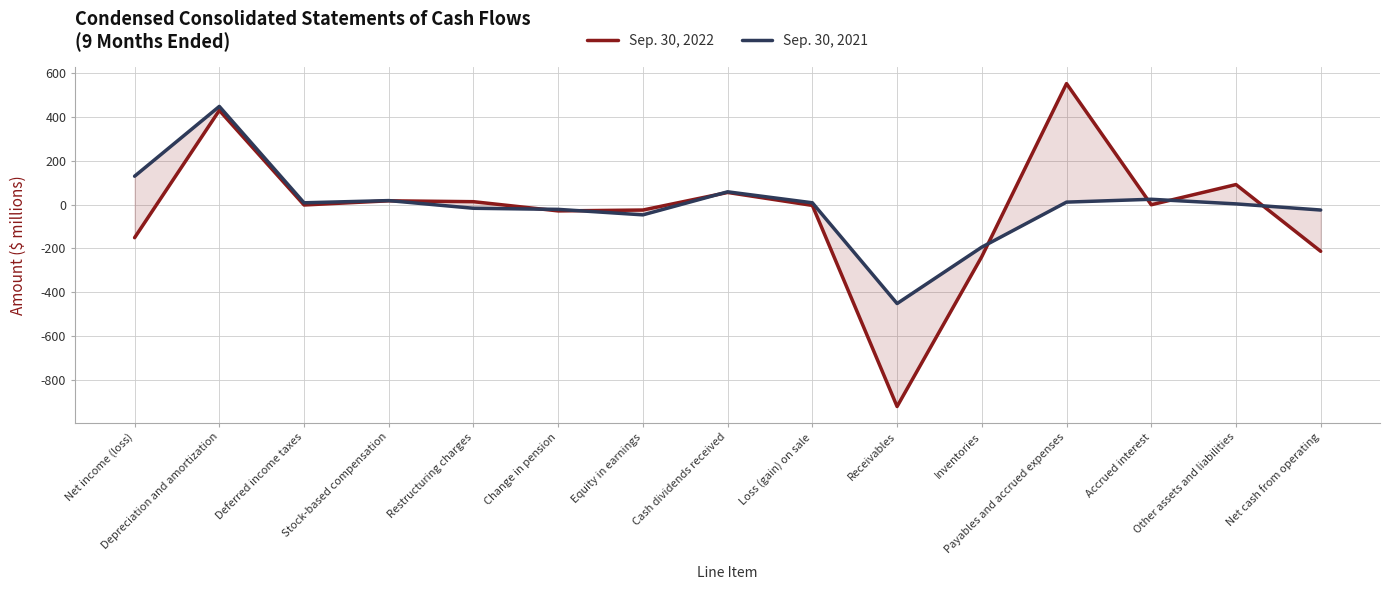

List the series in order of their overall mean, lowest first.

Sep. 30, 2022, Sep. 30, 2021